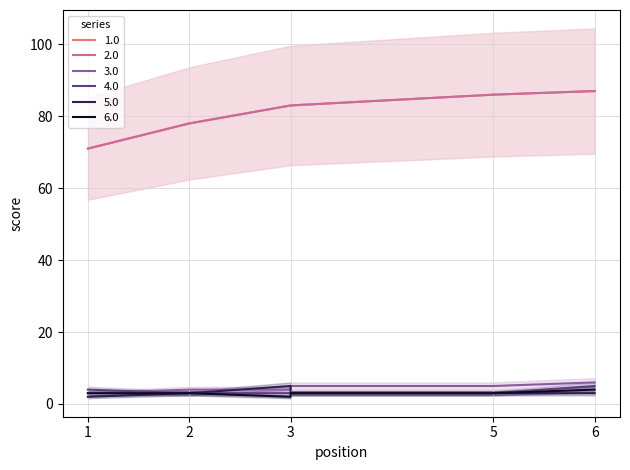

At which category is the sum across all series the highest?

6